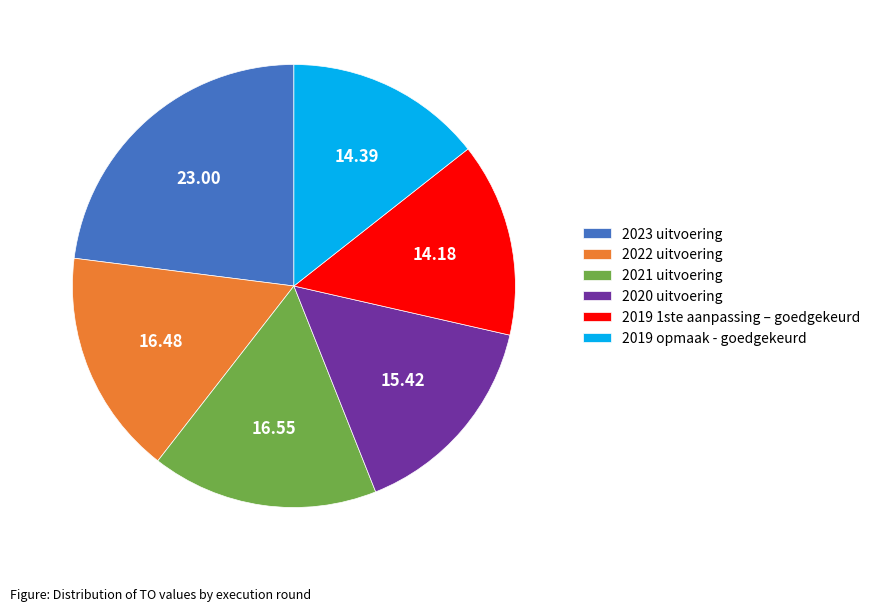

Do 2023 uitvoering and 2021 uitvoering together represent more than half of the pie?

No